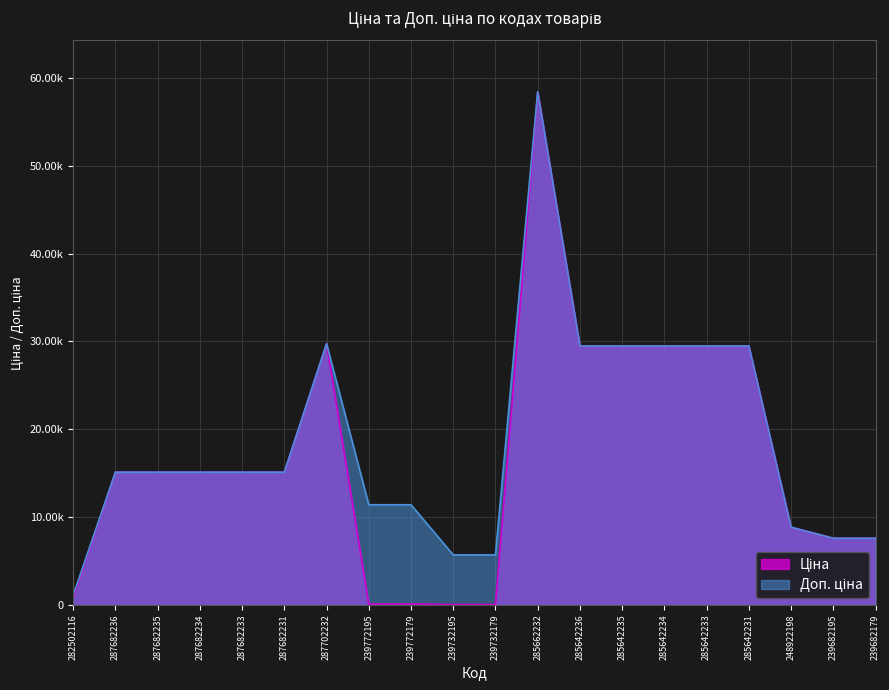

What is the label of the 14th point from the right?

287702232